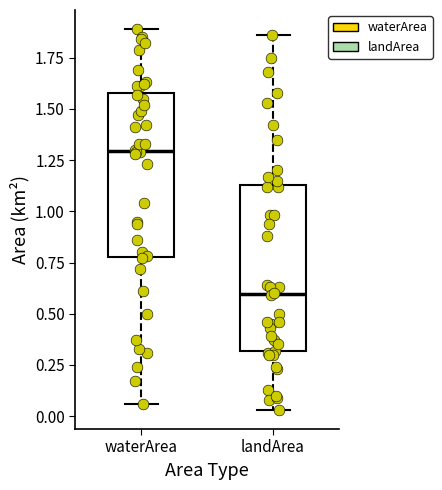

Reading left to right, read every box against the y-axis: the position of its median line, the range the box covers, and the ends of its whiskers. The values are not printed on the chart, so give them approximately, as read against the axis.

waterArea: median 1.30, box 0.80 to 1.60, whiskers 0.05 to 1.90
landArea: median 0.60, box 0.30 to 1.15, whiskers 0.05 to 1.85